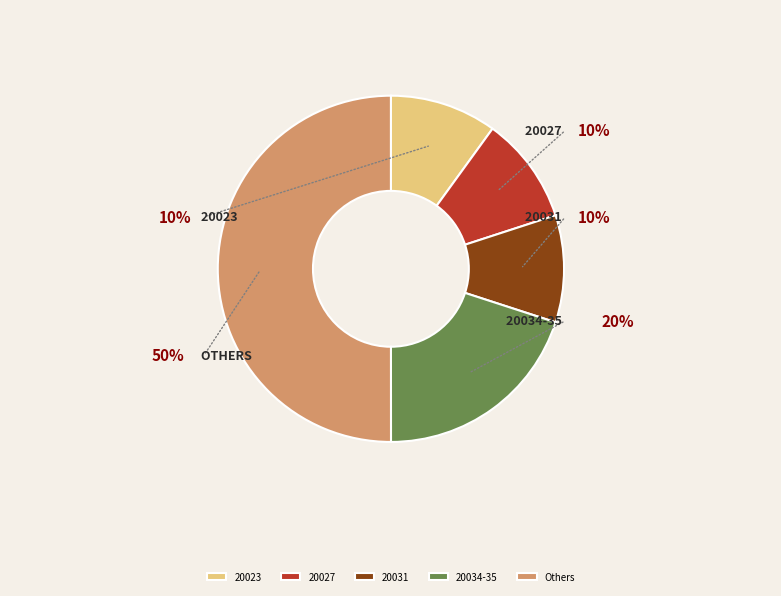

Does 20027 represent more than half of the total?

No